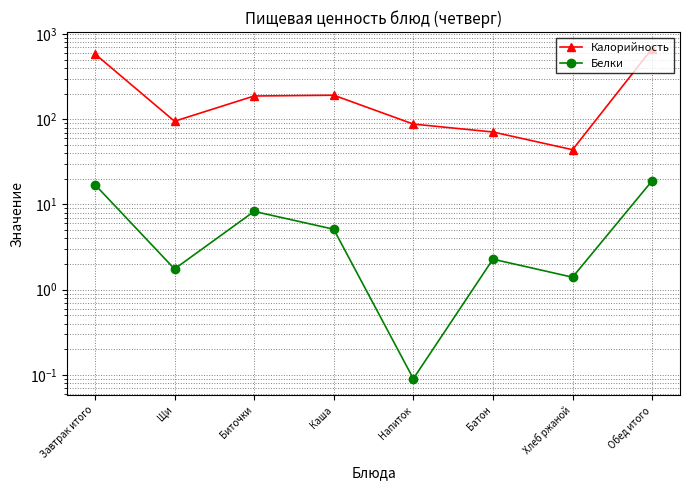

True or false: Калорийность and Белки intersect in this chart.

False